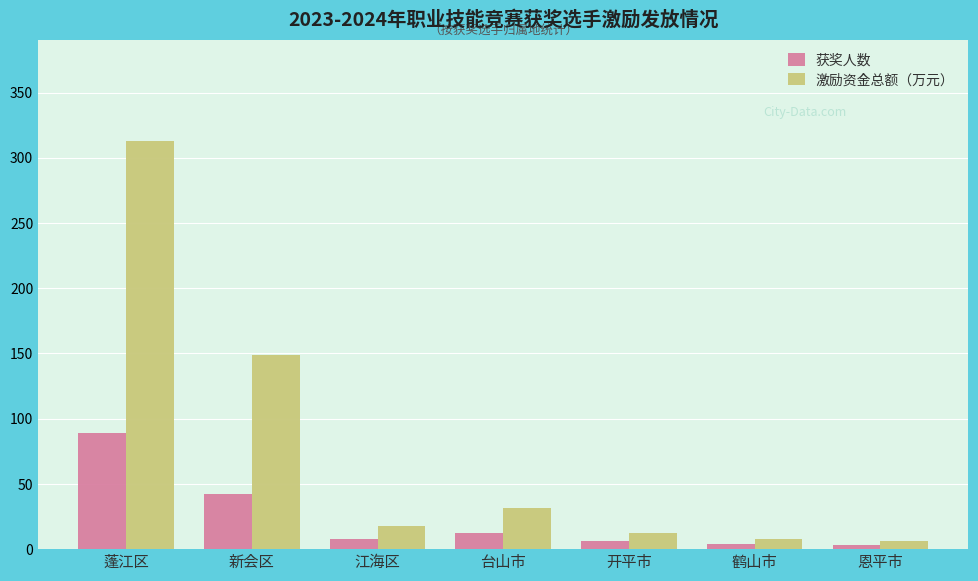

Which series changed the most between 蓬江区 and 新会区?

激励资金总额（万元）